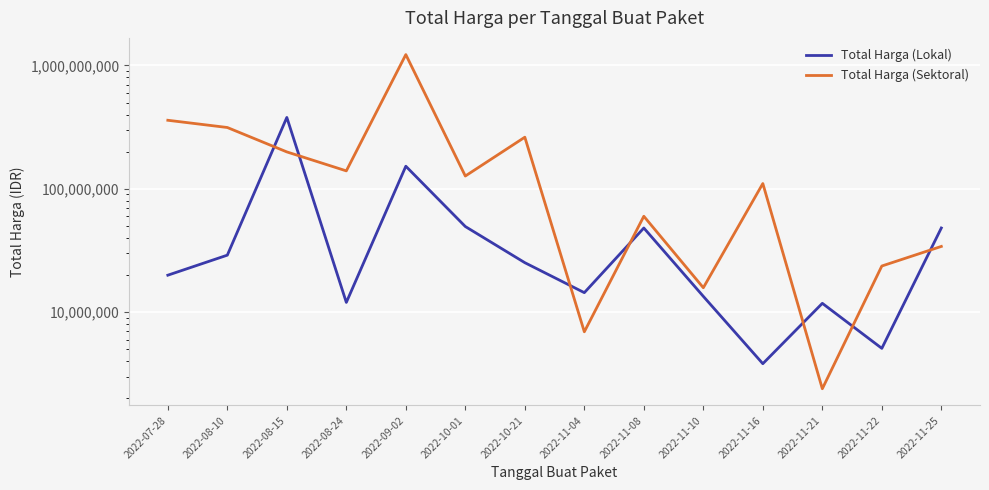

What is the sum of the Total Harga (Lokal) values at 2022-11-08 and 2022-08-15?

427215000